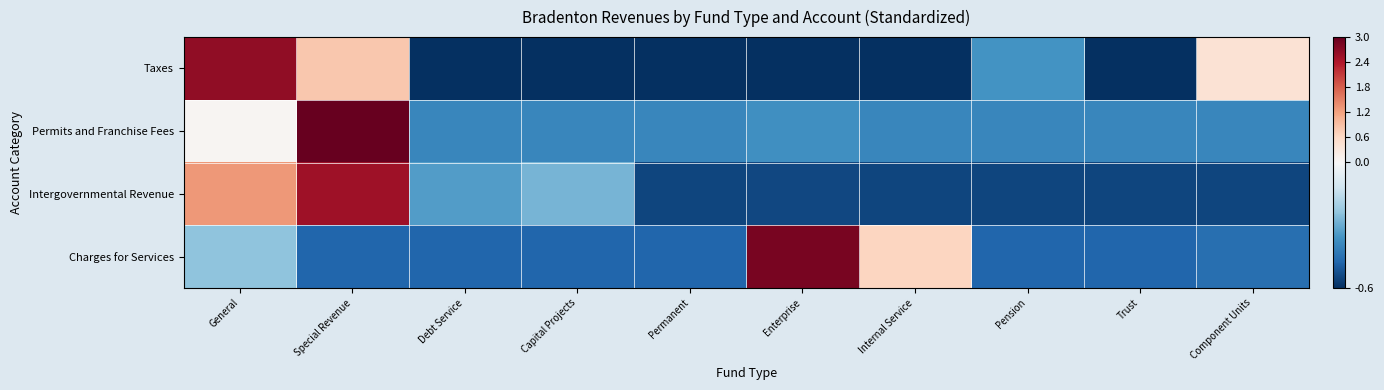

At Enterprise, list the series in order from smallest to largest.

Taxes, Intergovernmental Revenue, Permits and Franchise Fees, Charges for Services